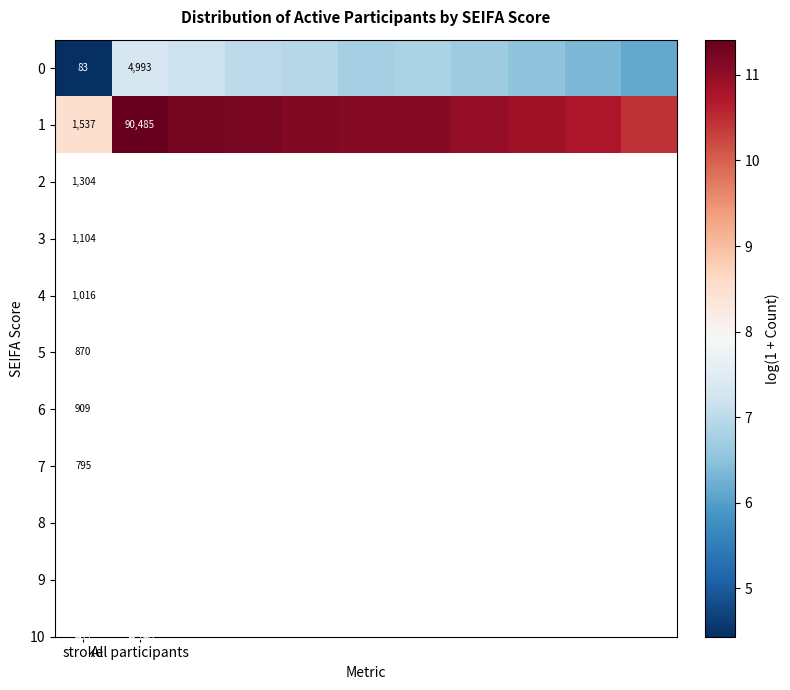

Where does the 1 series first go above 11?

All participants